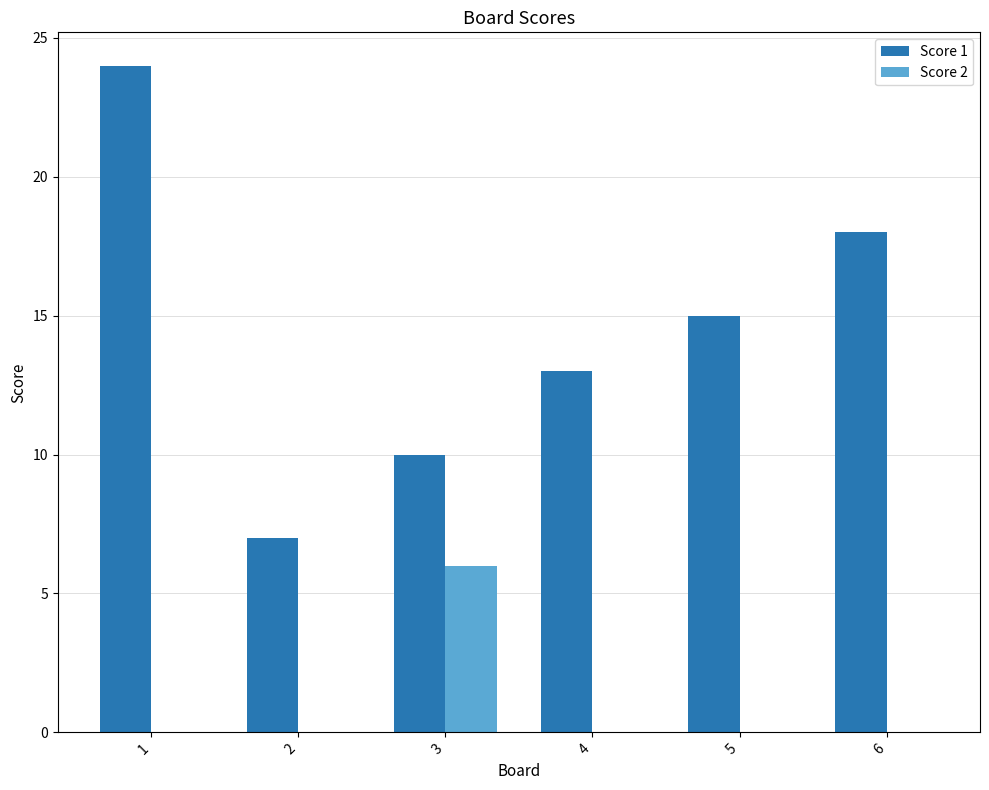

What is the highest value of the Score 1 series?

24